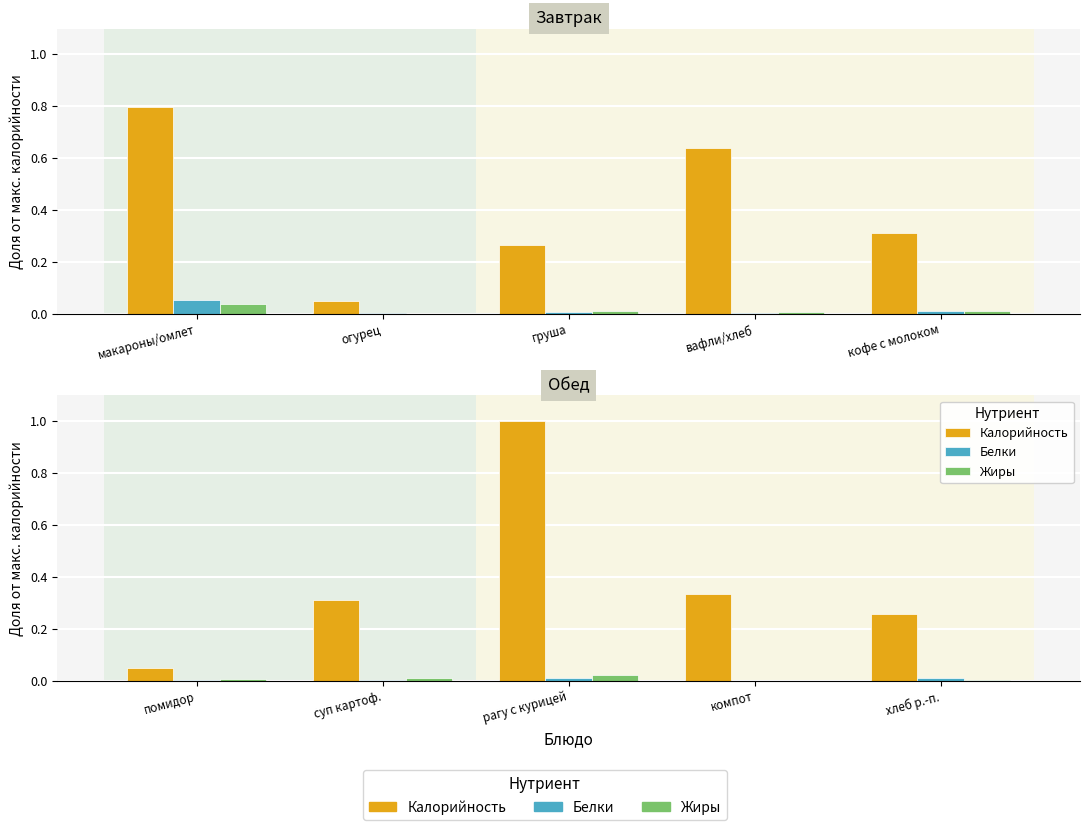

What is the label of the 4th bar from the right?

суп картоф.